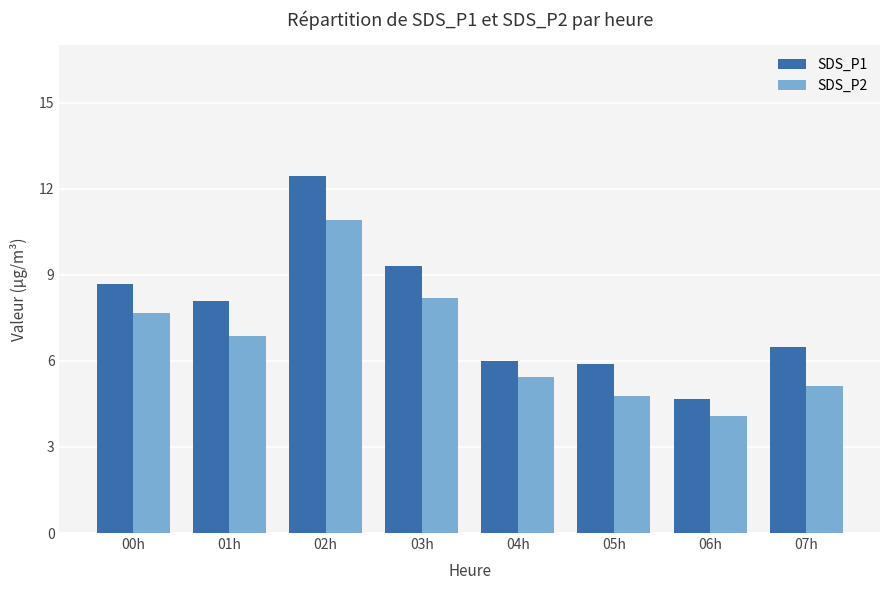

At how many categories does at least one series exceed 11?

1